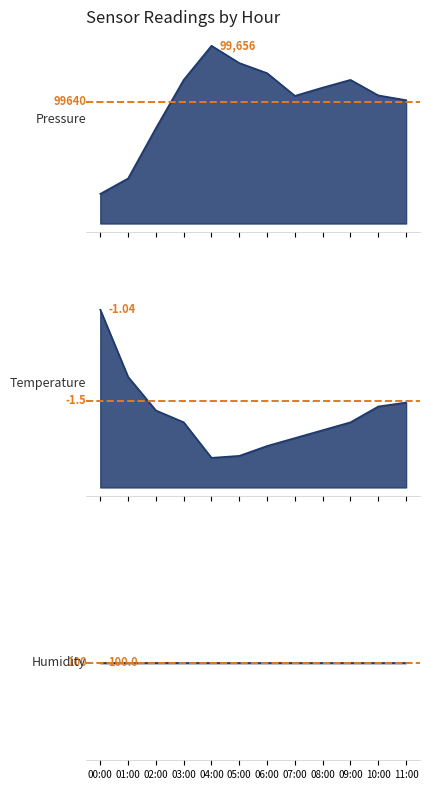

What is the highest value of the Ref 99640 series?

99640.0